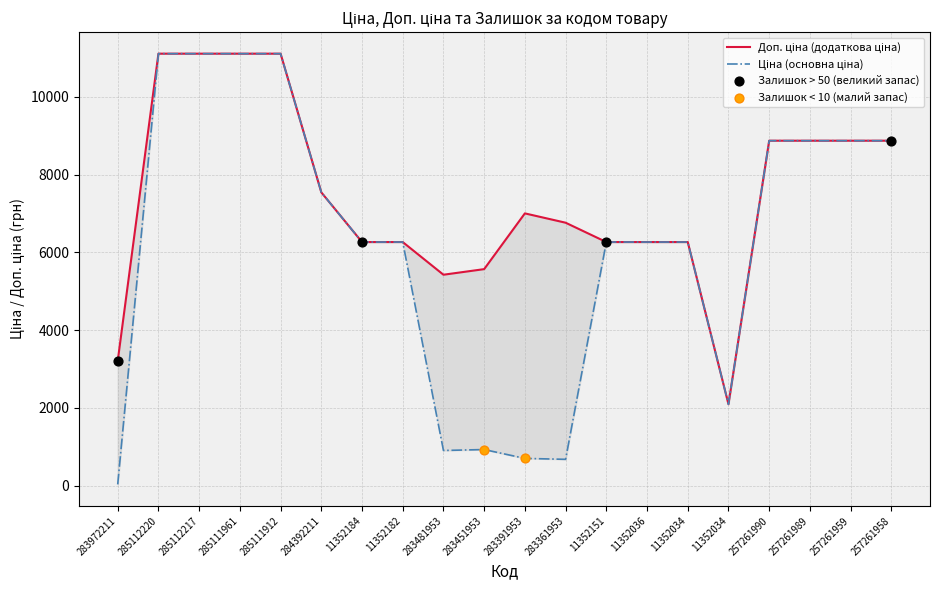

Is the value of Ціна at 283451953 greater than the value of Доп. ціна at 11352184?

No